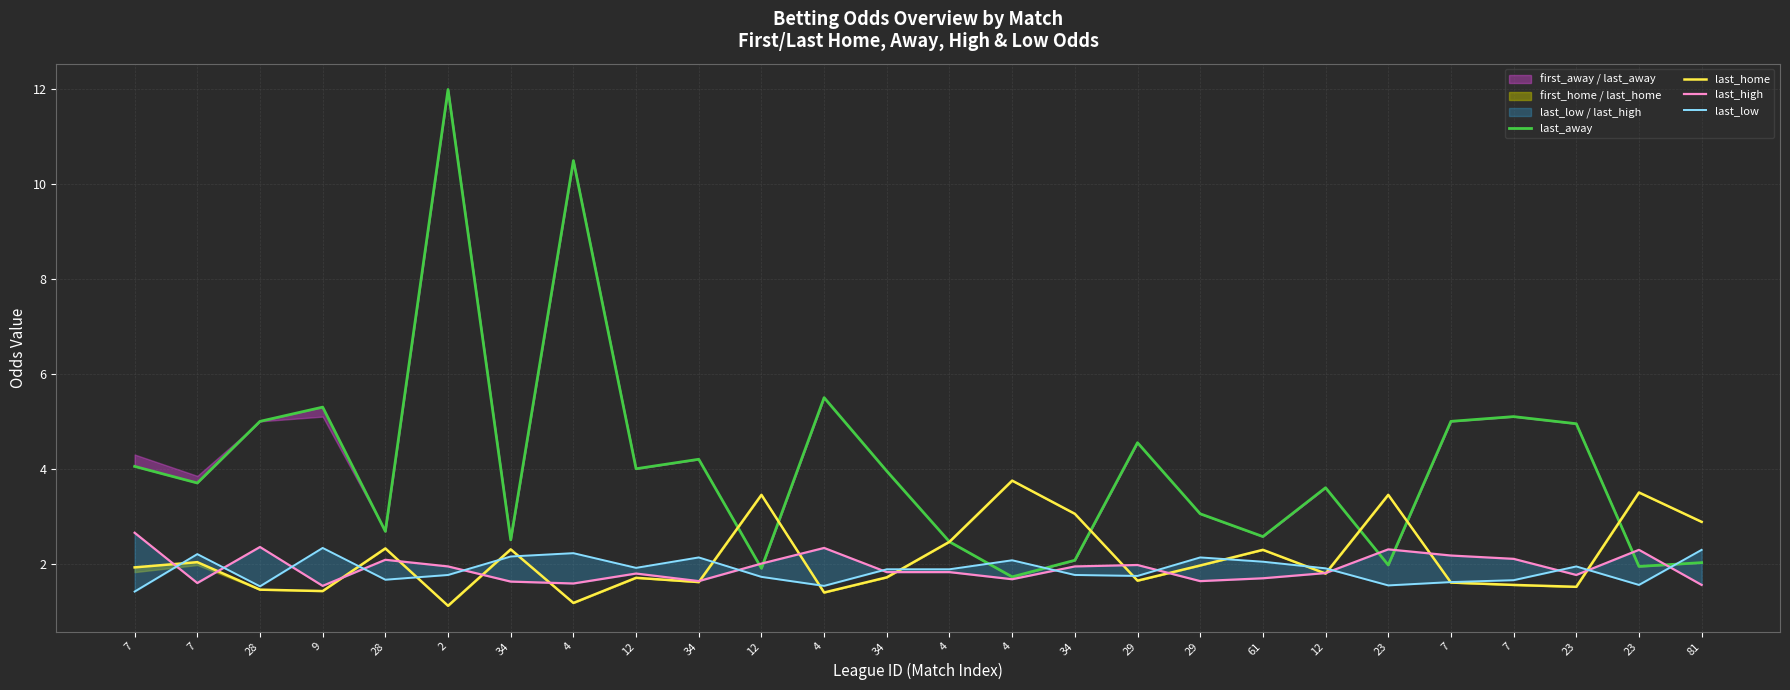

Between 12 and 12, which is larger?

12